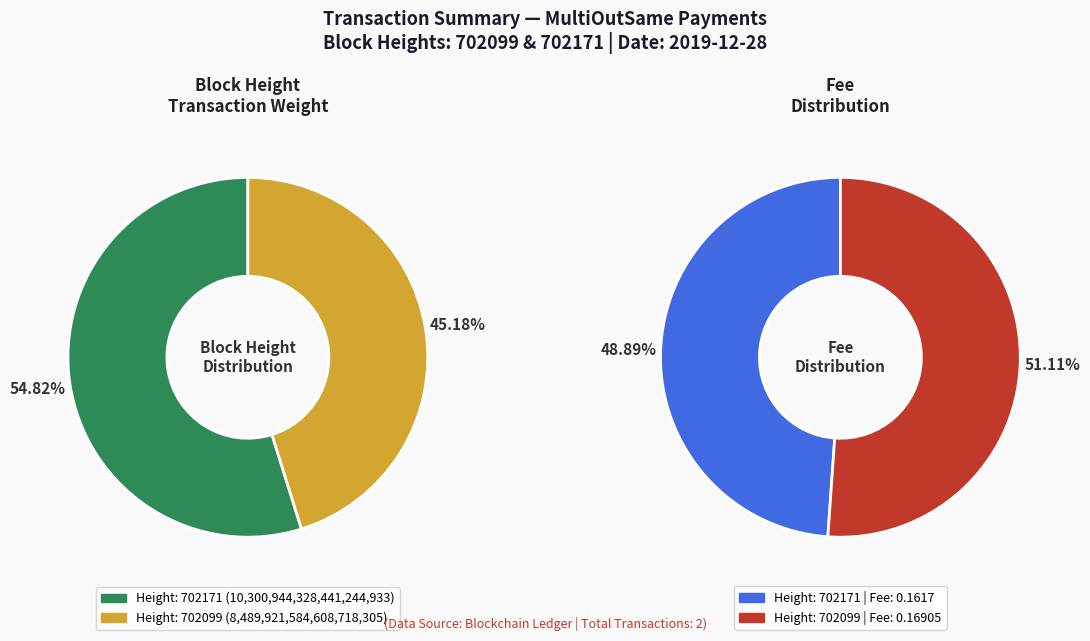

Rank the categories by value from highest to lowest.

702171, 702099